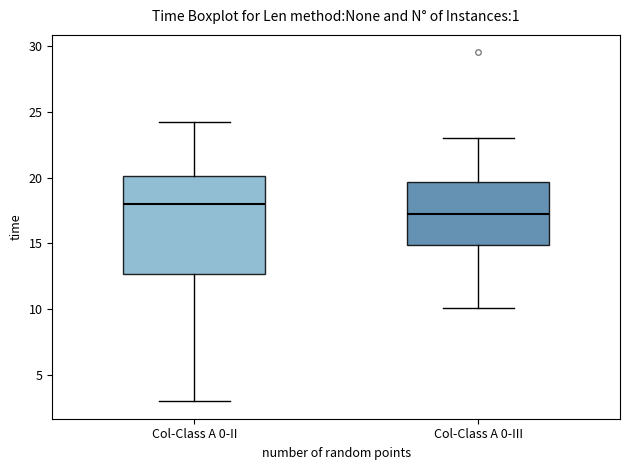

Which box is the tallest, from its lower edge to its upper edge?

Col-Class A 0-II